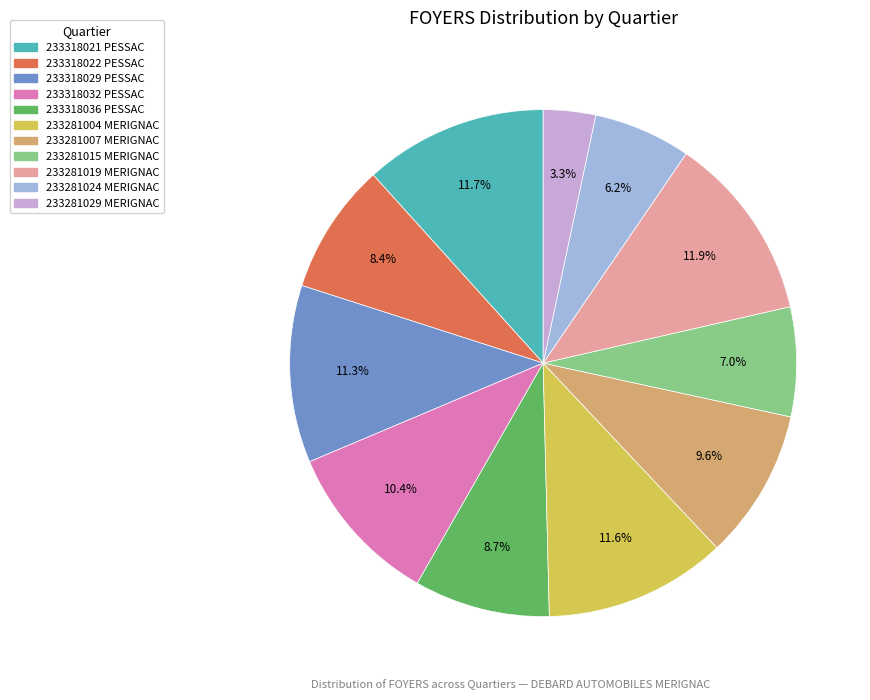

What portion of the pie excludes 233281007 MERIGNAC?

90.4%